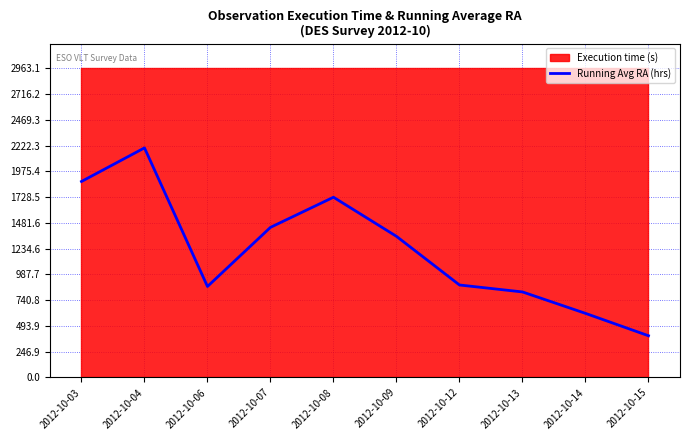

At which label does the data first exceed 1352?

2012-10-03